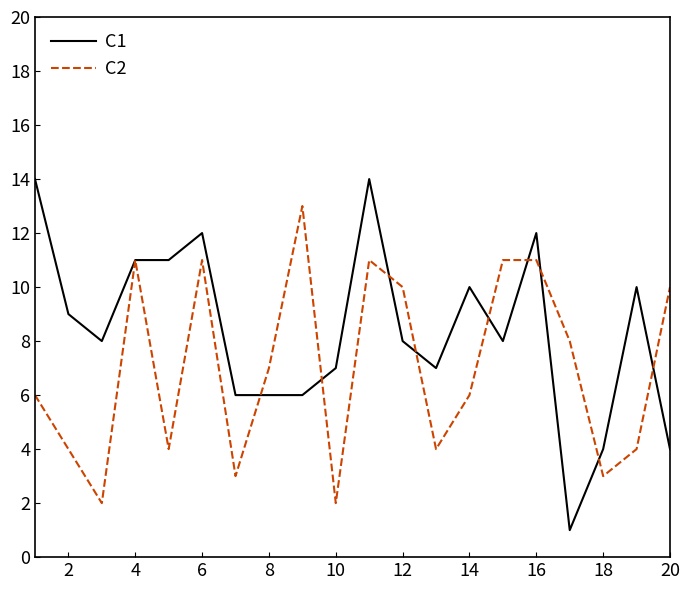

Which series has the largest range (max minus min)?

C1